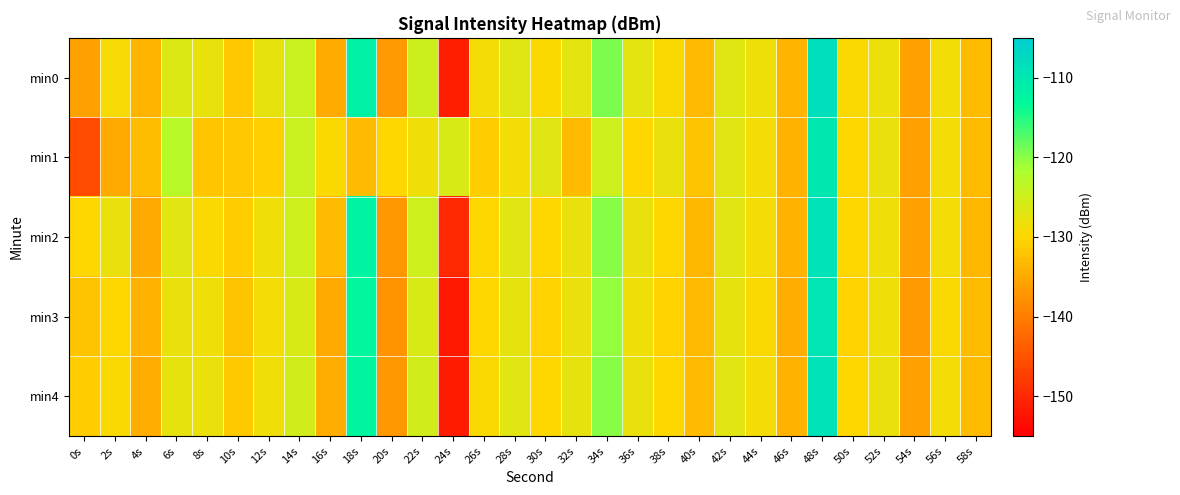

At which category is the sum across all series the highest?

48s